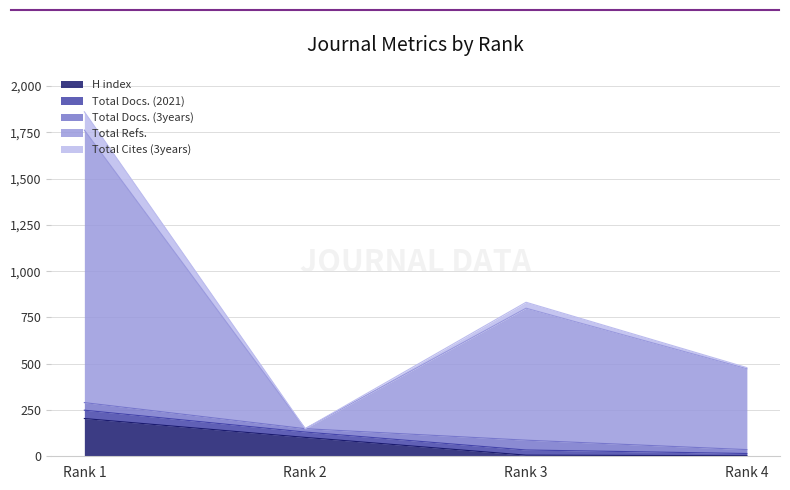

True or false: Total Cites (3years) and H index intersect in this chart.

False